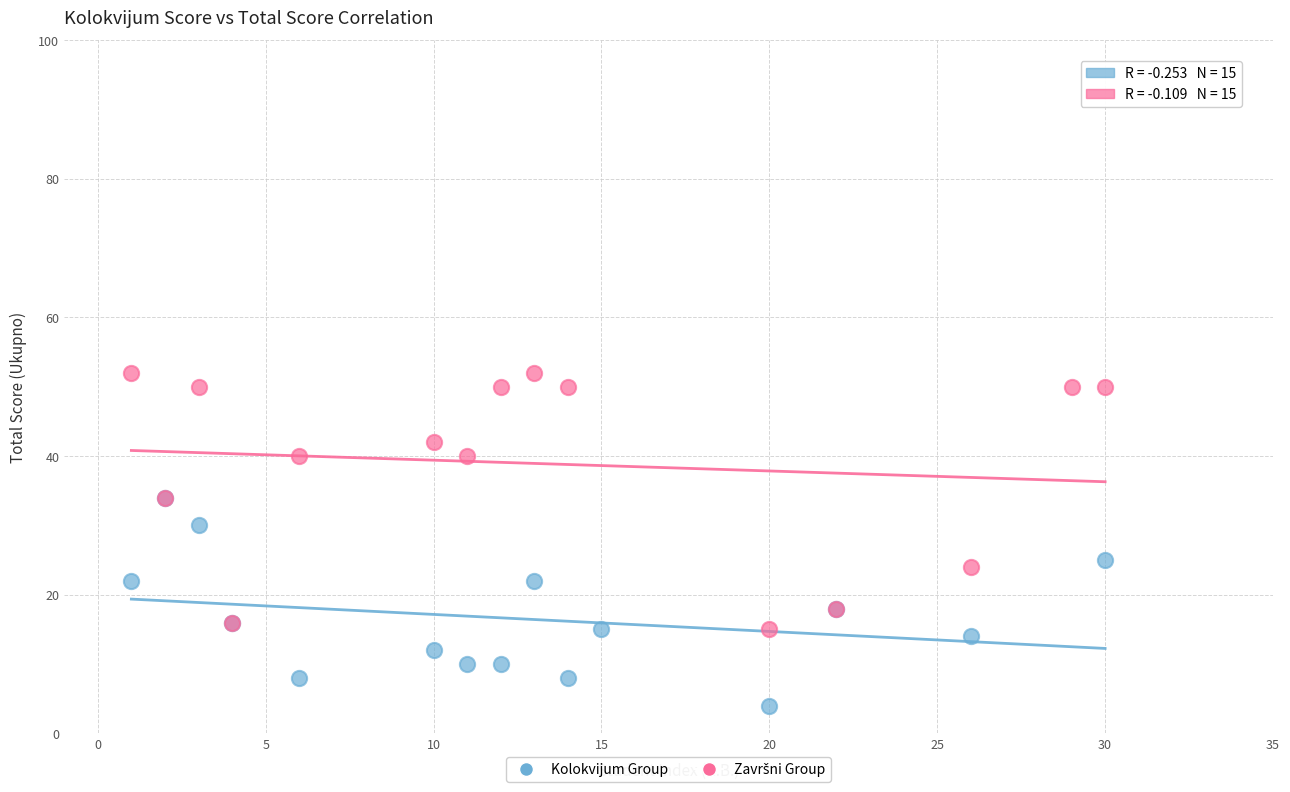

Which series contains the lowest Y value?

Kolokvijum Group